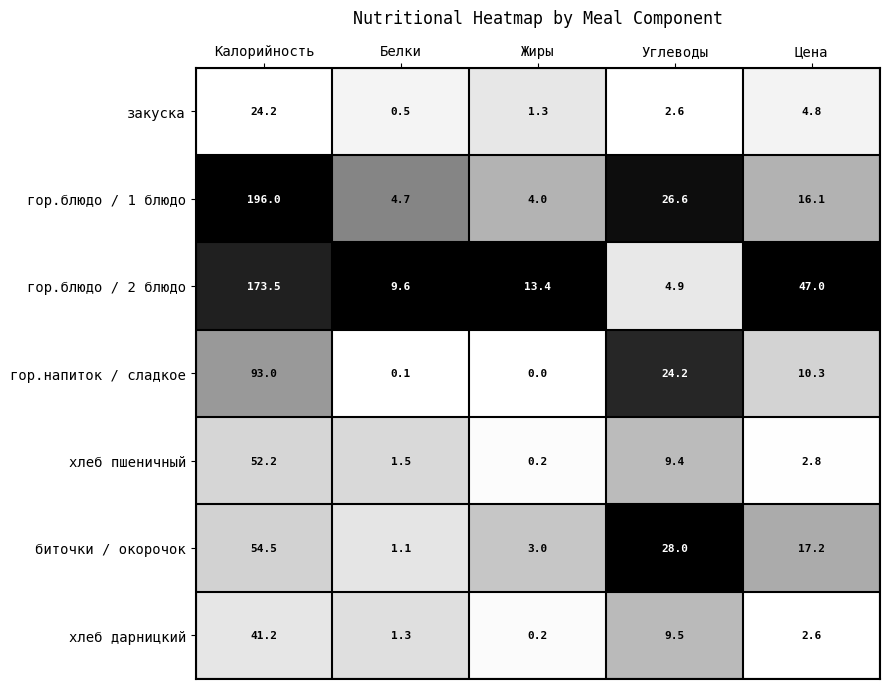

At which label does биточки / окорочок first exceed 17?

Калорийность